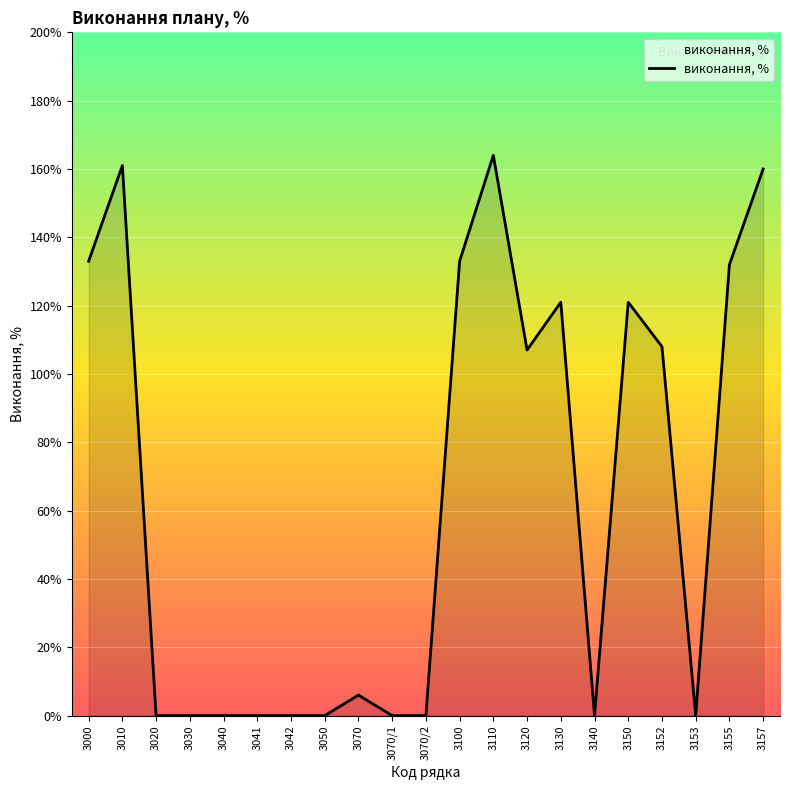

Reading right to left, list all the values displayed in this chart.

3157=160	3155=132	3153=0	3152=108	3150=121	3140=0	3130=121	3120=107	3110=164	3100=133	3070/2=0	3070/1=0	3070=6	3050=0	3042=0	3041=0	3040=0	3030=0	3020=0	3010=161	3000=133